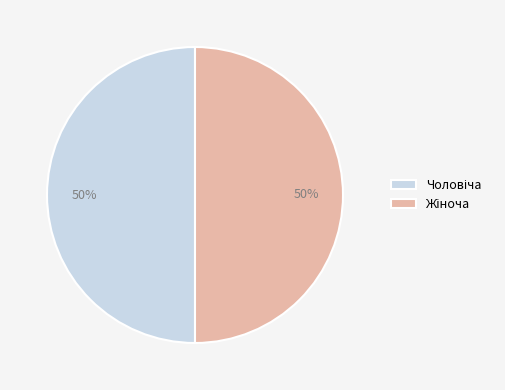

To the nearest percent, what is the average slice percentage?

50%